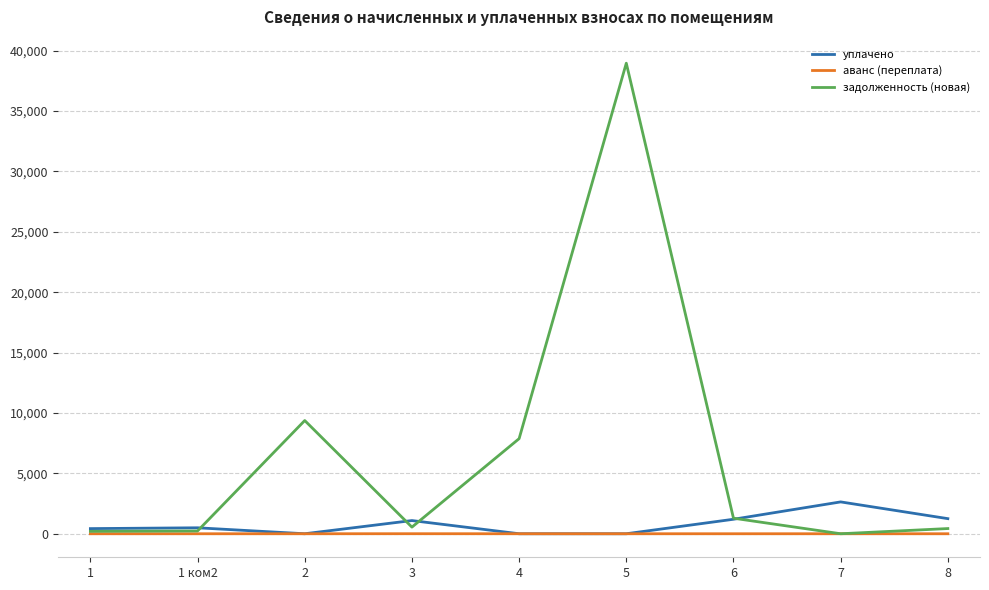

Does the chart display data point markers on the line(s)?

No